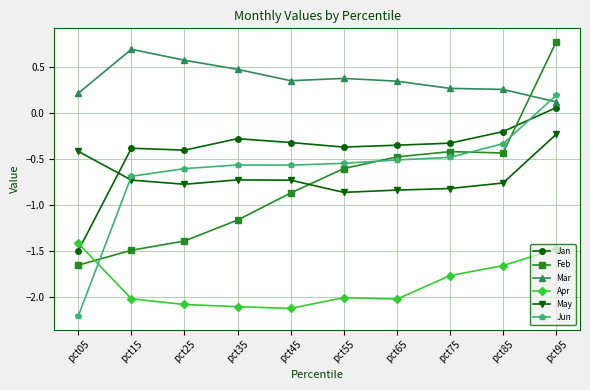

Which series has the widest spread of values?

Feb